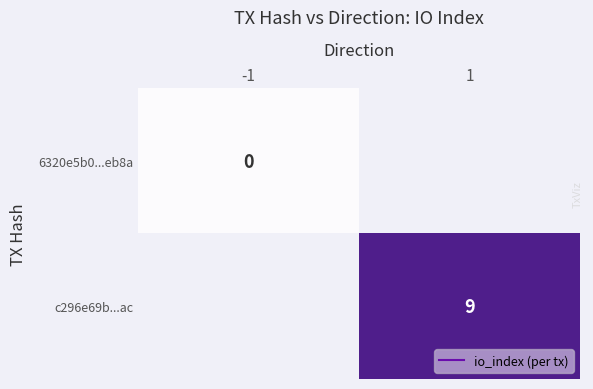

Rank the series by their maximum value, from lowest to highest.

6320e5b0...eb8a, c296e69b...ac